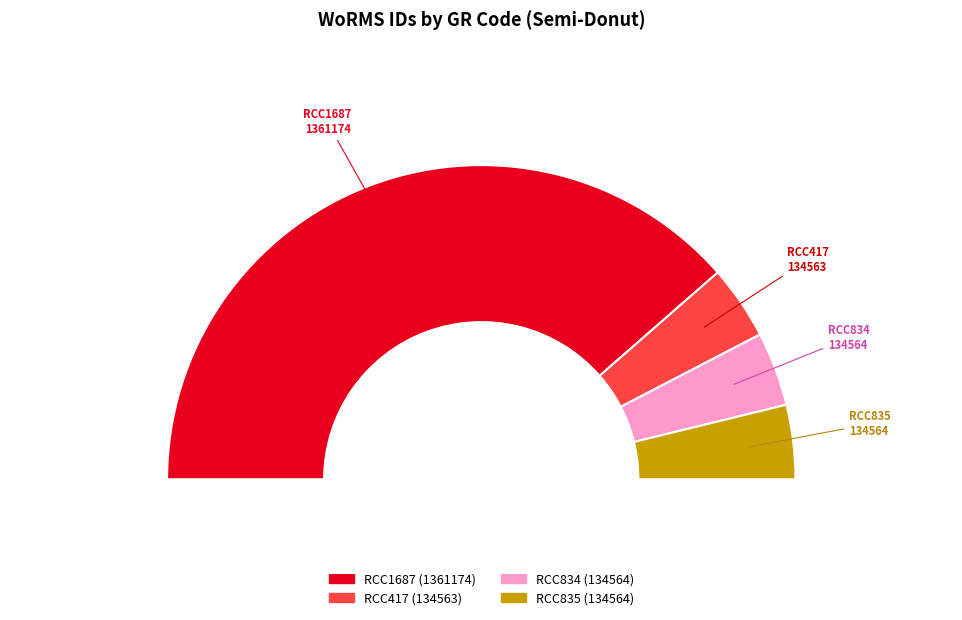

True or false: RCC834 accounts for 18% of the total.

False